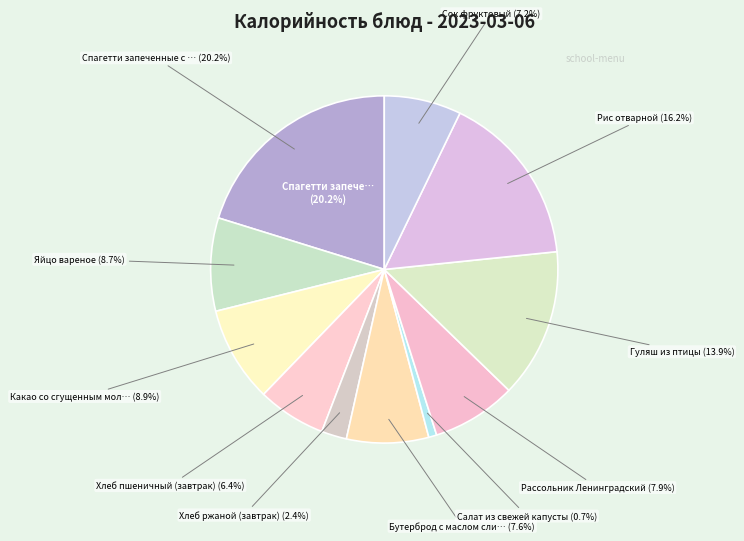

Is the sum of Рассольник Ленинградский and Салат из свежей капусты greater than half?

No